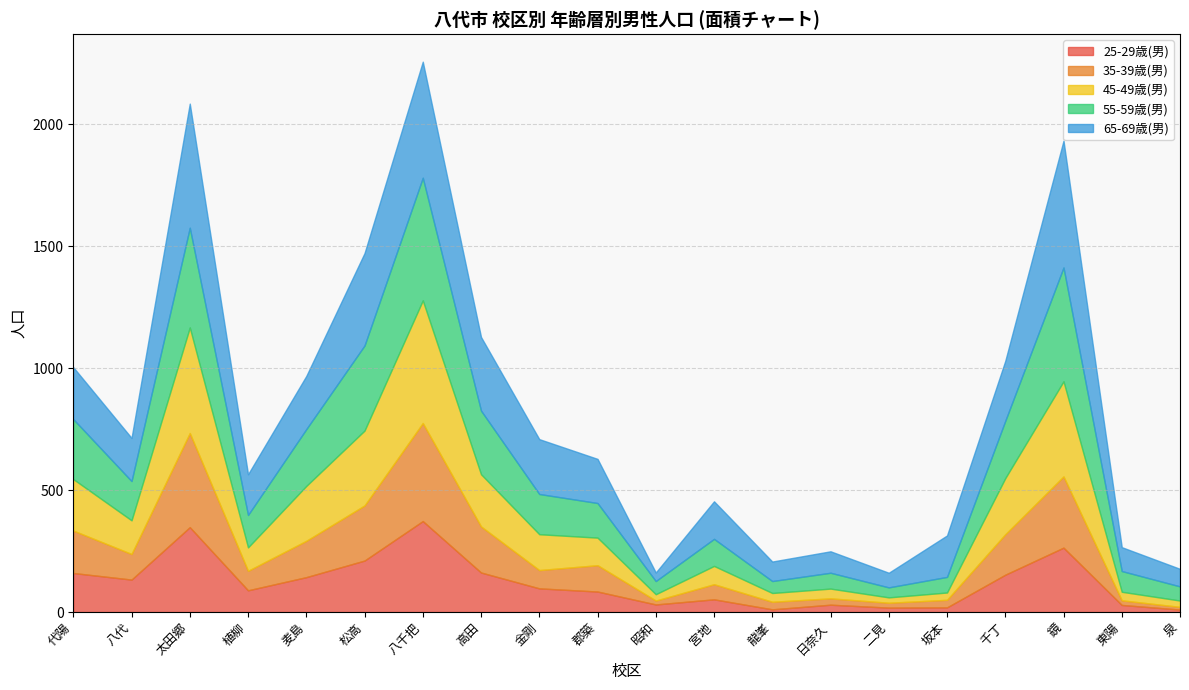

Reading left to right, what are all the values shown in this chart?

25-29歳(男): 代陽=160	八代=133	太田郷=348	植柳=89	麦島=143	松高=211	八千把=373	高田=162	金剛=97	郡築=84	昭和=31	宮地=52	龍峯=11	日奈久=30	二見=18	坂本=19	千丁=153	鏡=264	東陽=29	泉=10
35-39歳(男): 代陽=174	八代=105	太田郷=386	植柳=80	麦島=149	松高=226	八千把=402	高田=189	金剛=75	郡築=108	昭和=16	宮地=62	龍峯=31	日奈久=26	二見=20	坂本=31	千丁=166	鏡=292	東陽=19	泉=11
45-49歳(男): 代陽=211	八代=138	太田郷=433	植柳=96	麦島=225	松高=307	八千把=503	高田=214	金剛=147	郡築=113	昭和=26	宮地=75	龍峯=36	日奈久=40	二見=22	坂本=30	千丁=230	鏡=390	東陽=35	泉=26
55-59歳(男): 代陽=246	八代=161	太田郷=409	植柳=133	麦島=233	松高=349	八千把=503	高田=261	金剛=165	郡築=142	昭和=54	宮地=111	龍峯=49	日奈久=65	二見=41	坂本=64	千丁=235	鏡=467	東陽=85	泉=58
65-69歳(男): 代陽=213	八代=177	太田郷=509	植柳=167	麦島=218	松高=379	八千把=476	高田=302	金剛=225	郡築=181	昭和=35	宮地=154	龍峯=80	日奈久=88	二見=60	坂本=170	千丁=246	鏡=520	東陽=98	泉=72